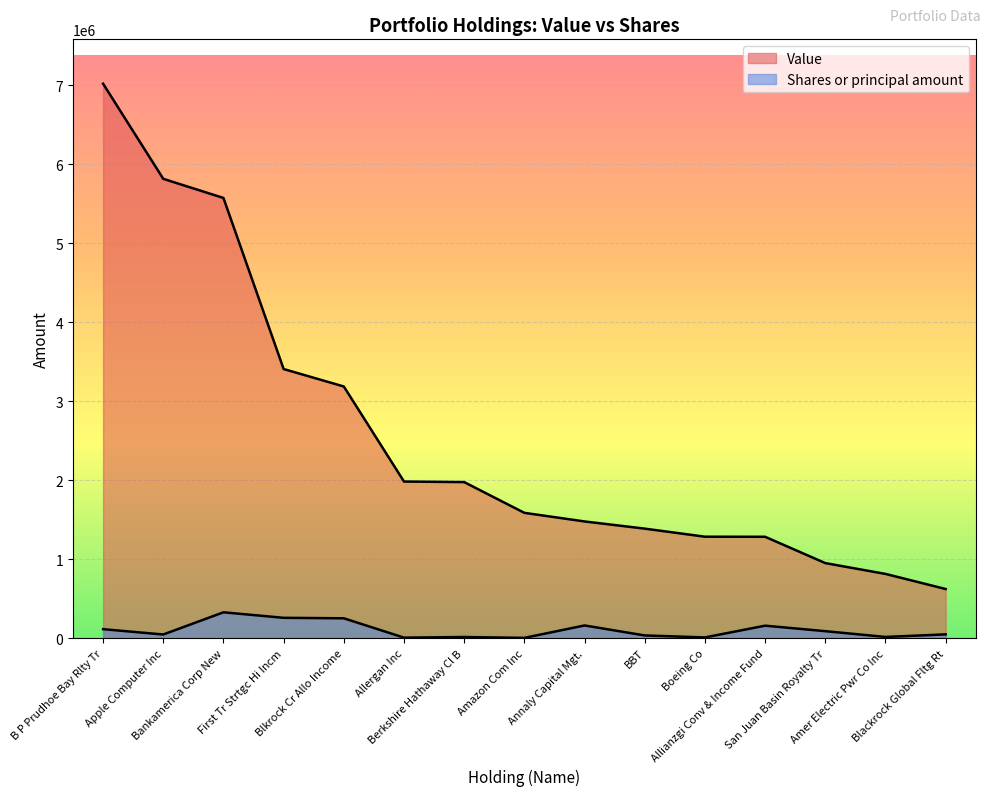

Reading right to left, what are all the values shown in this chart?

Value: Blackrock Global Fltg Rt=622000	Amer Electric Pwr Co Inc=813000	San Juan Basin Royalty Tr=950000	Allianzgi Conv & Income Fund=1283000	Boeing Co=1284000	BBT=1386000	Annaly Capital Mgt.=1477000	Amazon Com Inc=1586000	Berkshire Hathaway Cl B=1975000	Allergan Inc=1982000	Blkrock Cr Allo Income=3185000	First Tr Strtgc Hi Incm=3406000	Bankamerica Corp New=5571000	Apple Computer Inc=5813000	B P Prudhoe Bay Rlty Tr=7017000
Shares or principal amount: Blackrock Global Fltg Rt=47939	Amer Electric Pwr Co Inc=15355	San Juan Basin Royalty Tr=88413	Allianzgi Conv & Income Fund=157961	Boeing Co=9254	BBT=34387	Annaly Capital Mgt.=160759	Amazon Com Inc=3653	Berkshire Hathaway Cl B=14511	Allergan Inc=6532	Blkrock Cr Allo Income=251374	First Tr Strtgc Hi Incm=257465	Bankamerica Corp New=327293	Apple Computer Inc=46344	B P Prudhoe Bay Rlty Tr=113710